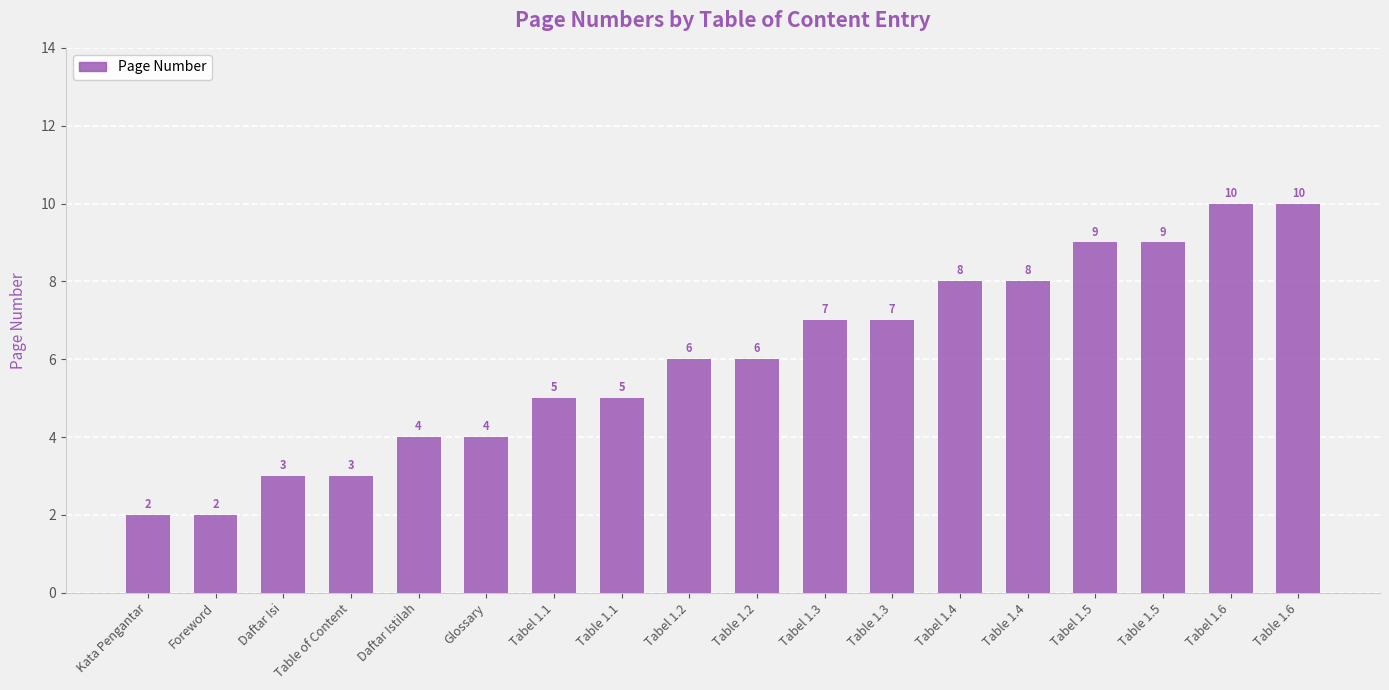

What is the maximum value shown in the chart?

10